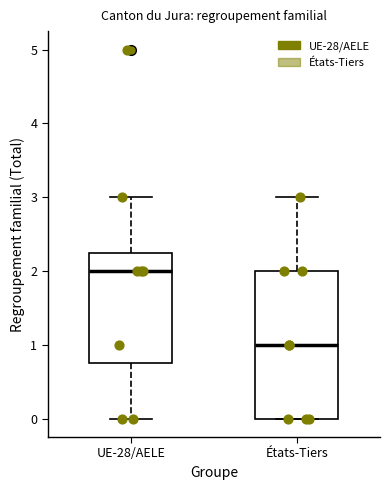

Comparing the boxes themselves (not the whiskers), which one is the tallest?

États-Tiers